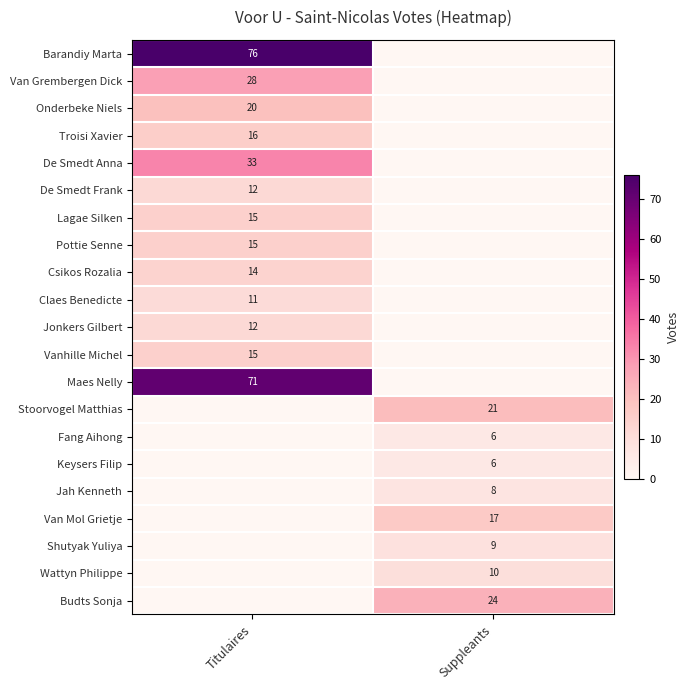

True or false: De Smedt Frank has a value of 8 at Titulaires.

False